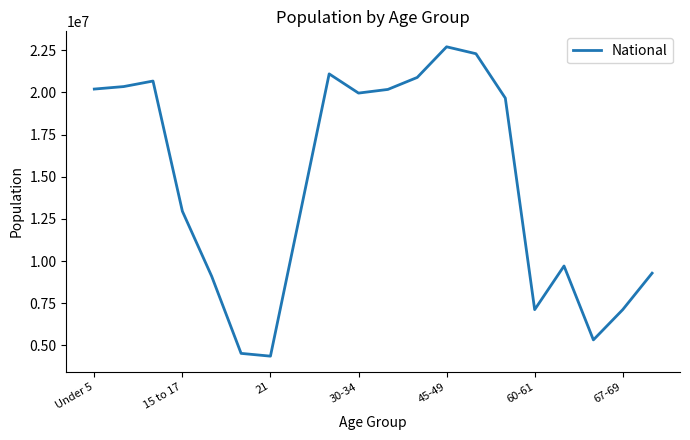

What is the greatest value displayed?

22708591